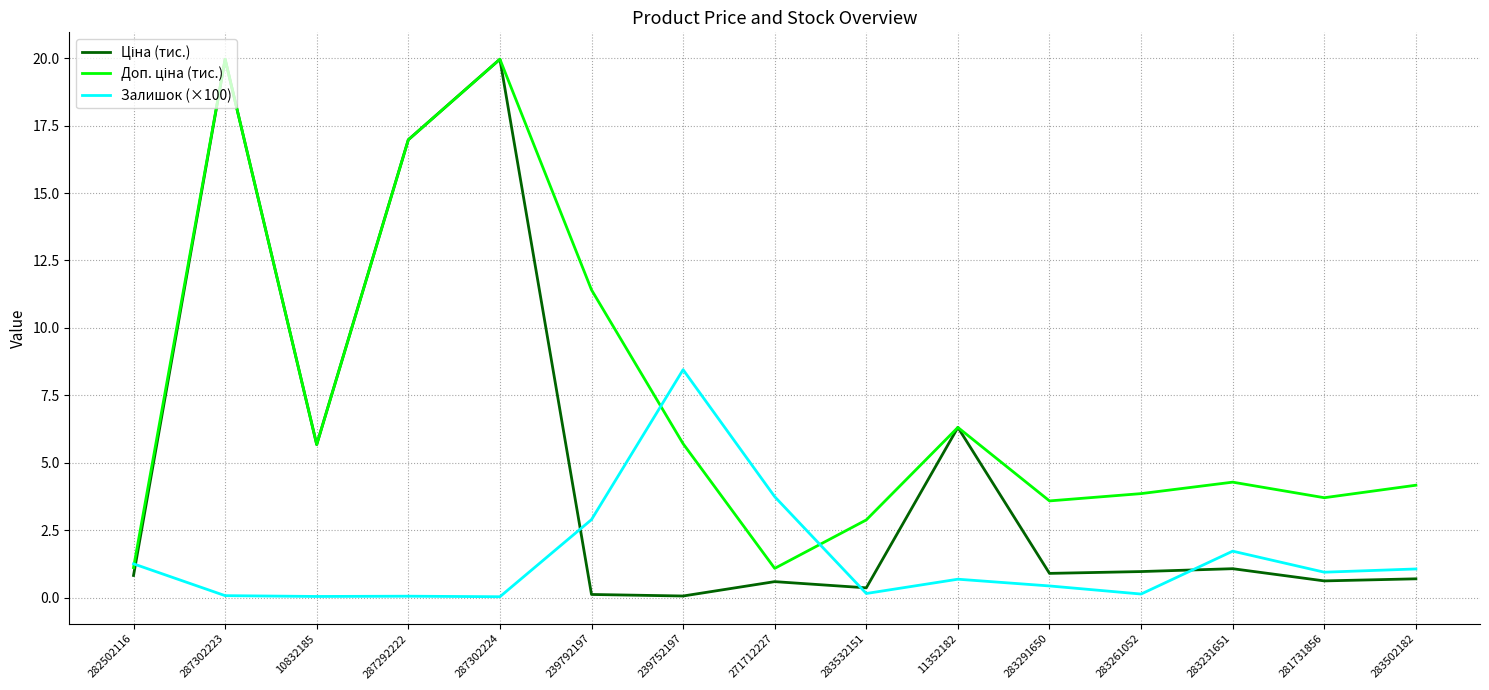

What is the greatest value displayed?

20.0